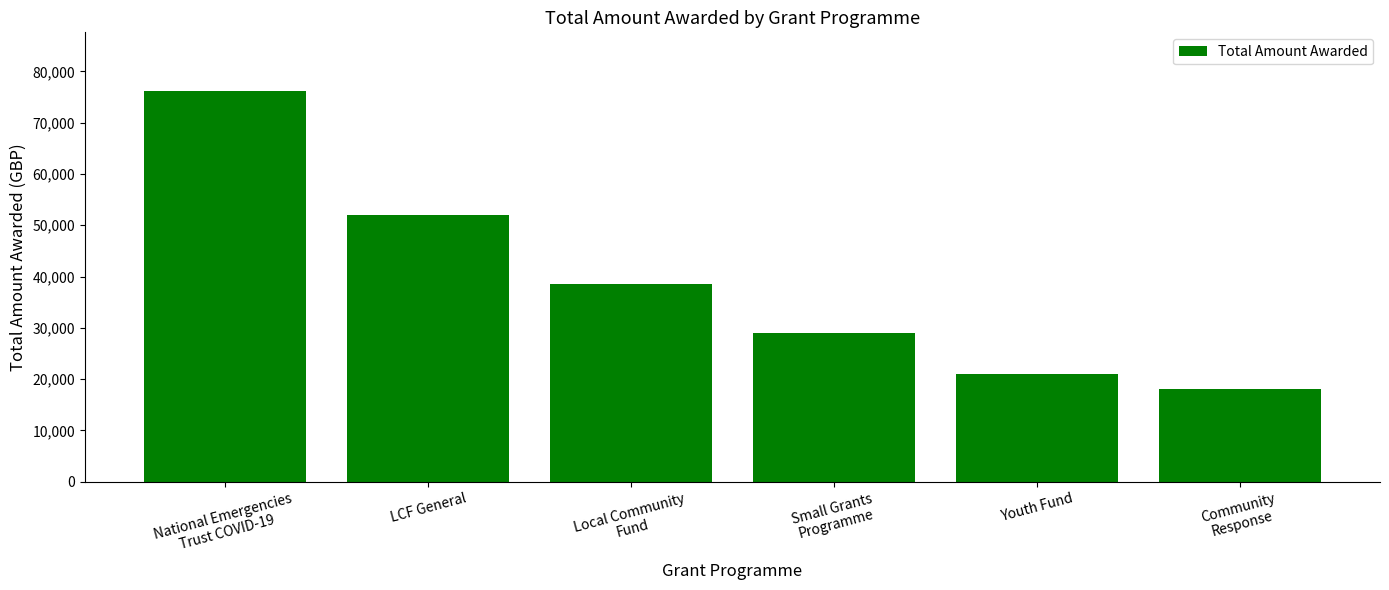

What position from the right is Youth Fund?

2